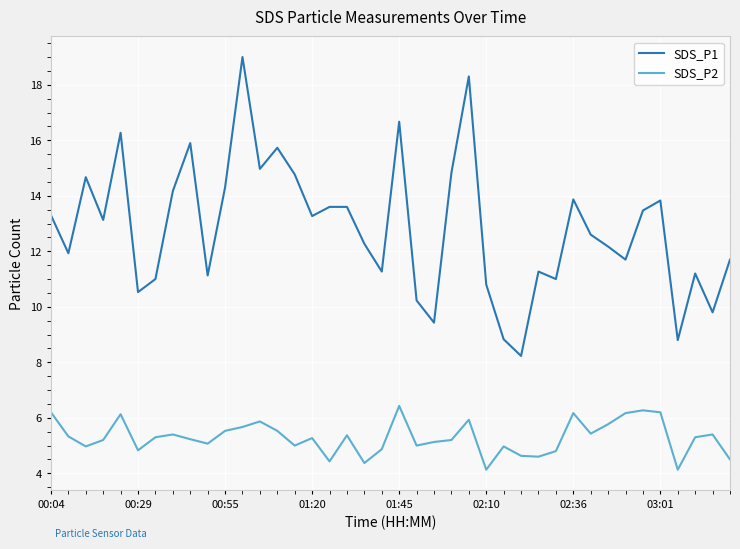

What is the minimum value for SDS_P2?

4.1